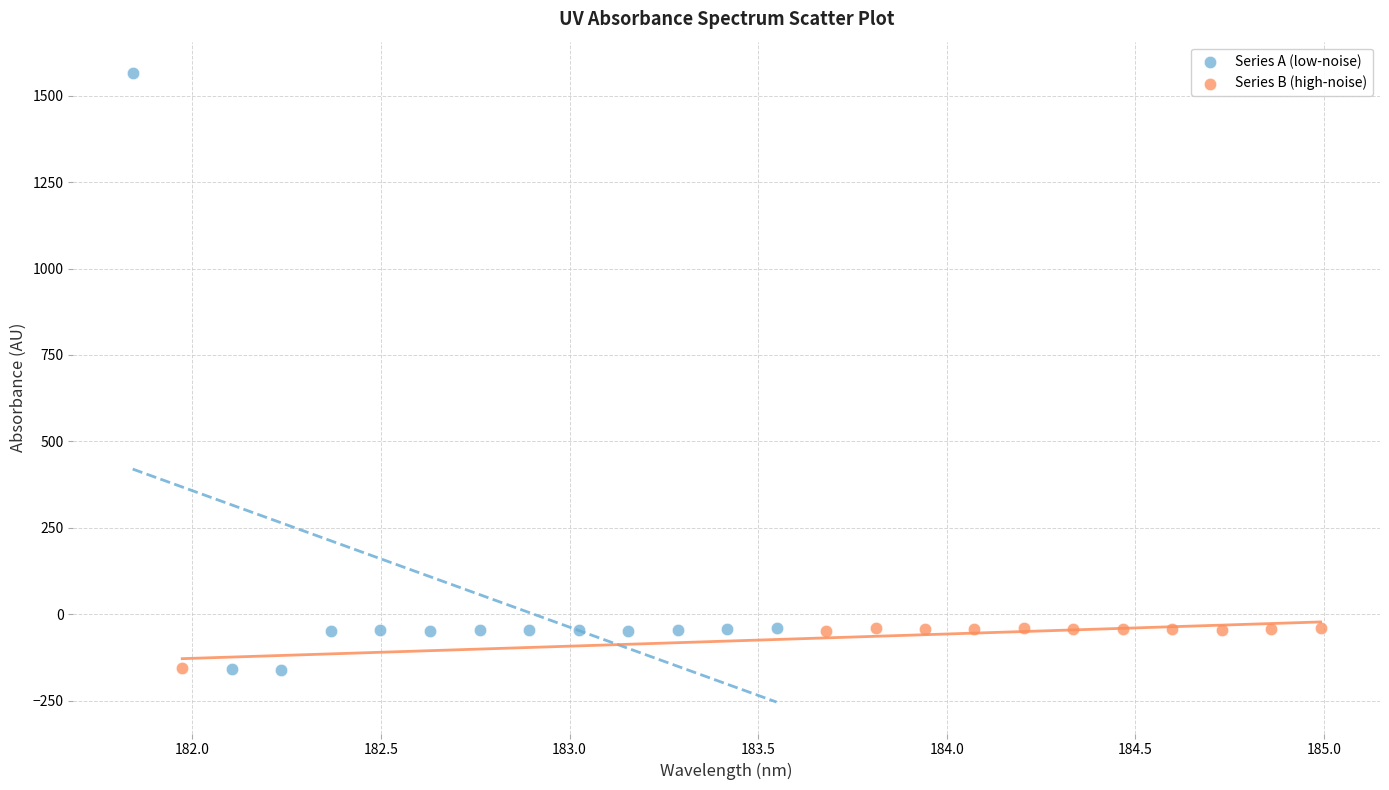

Which series has the largest Y range (max minus min)?

Series A (low-noise)